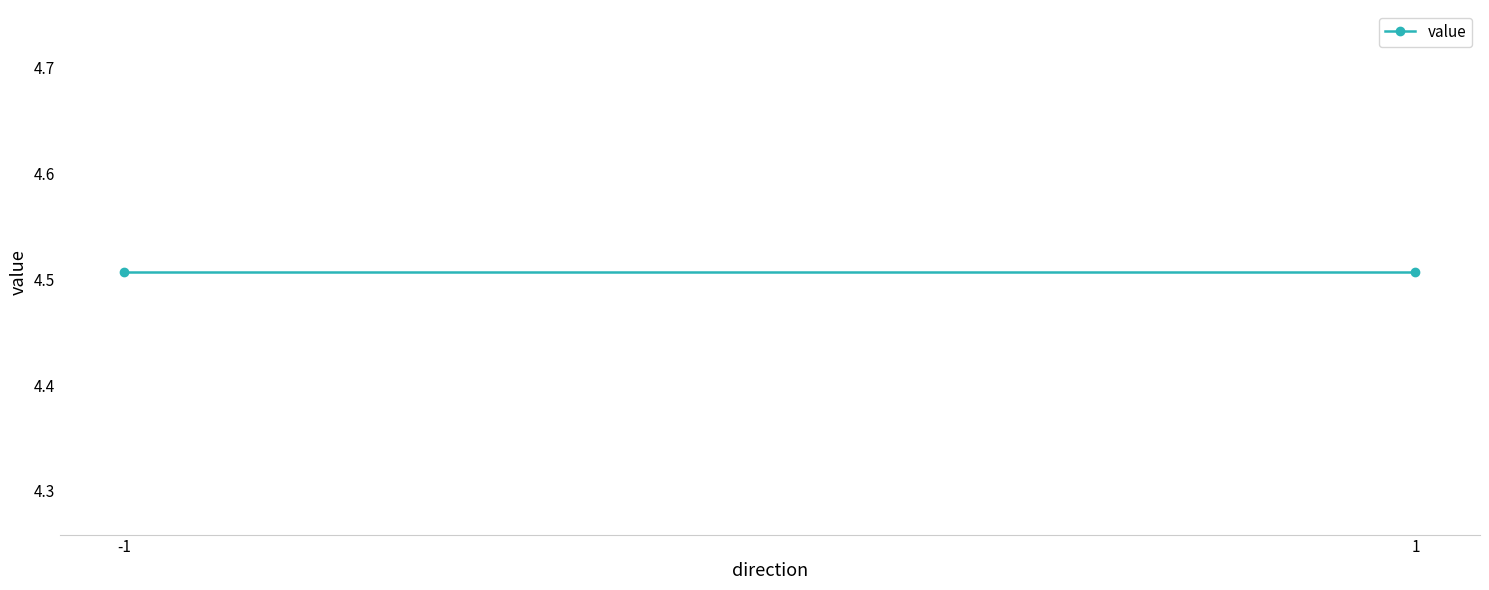

Does the chart have visible grid lines?

No